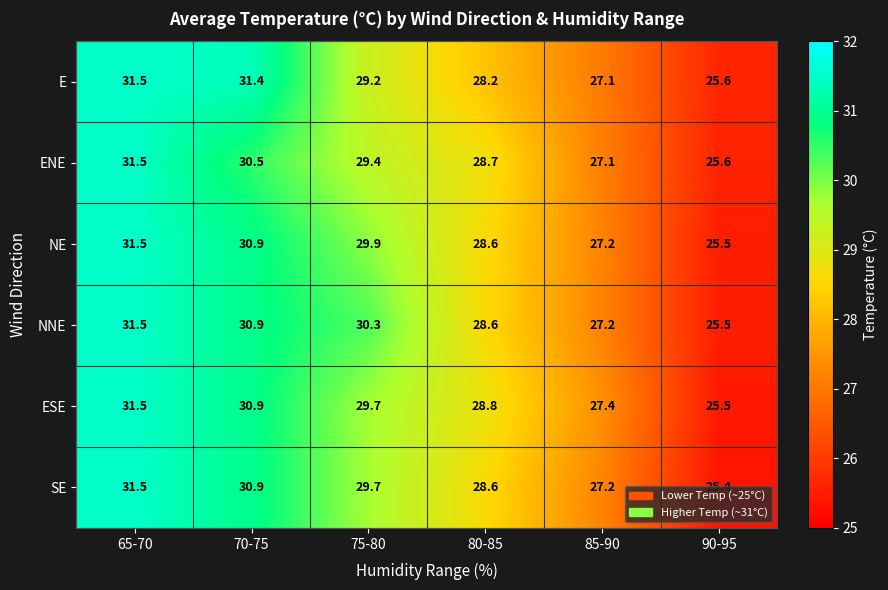

What is the maximum value for NE?

31.5